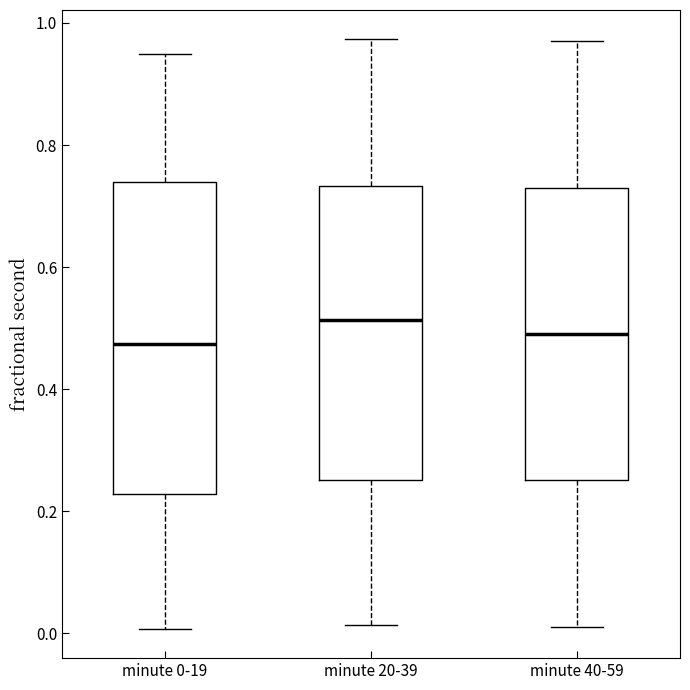

Reading left to right, read every box against the y-axis: the position of its median line, the range the box covers, and the ends of its whiskers. The values are not printed on the chart, so give them approximately, as read against the axis.

minute 0-19: median 0.48, box 0.22 to 0.74, whiskers 0.00 to 0.94
minute 20-39: median 0.52, box 0.26 to 0.74, whiskers 0.02 to 0.98
minute 40-59: median 0.50, box 0.26 to 0.72, whiskers 0.02 to 0.98